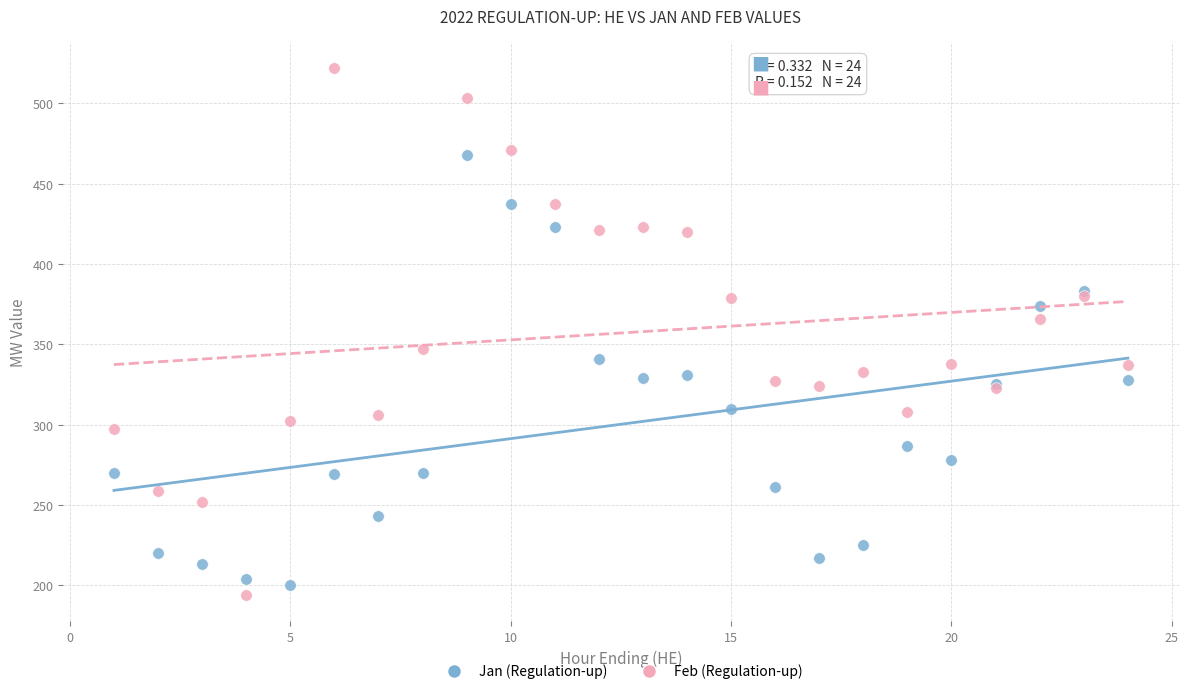

What are all the series names shown in the legend?

Jan (Regulation-up), Feb (Regulation-up)